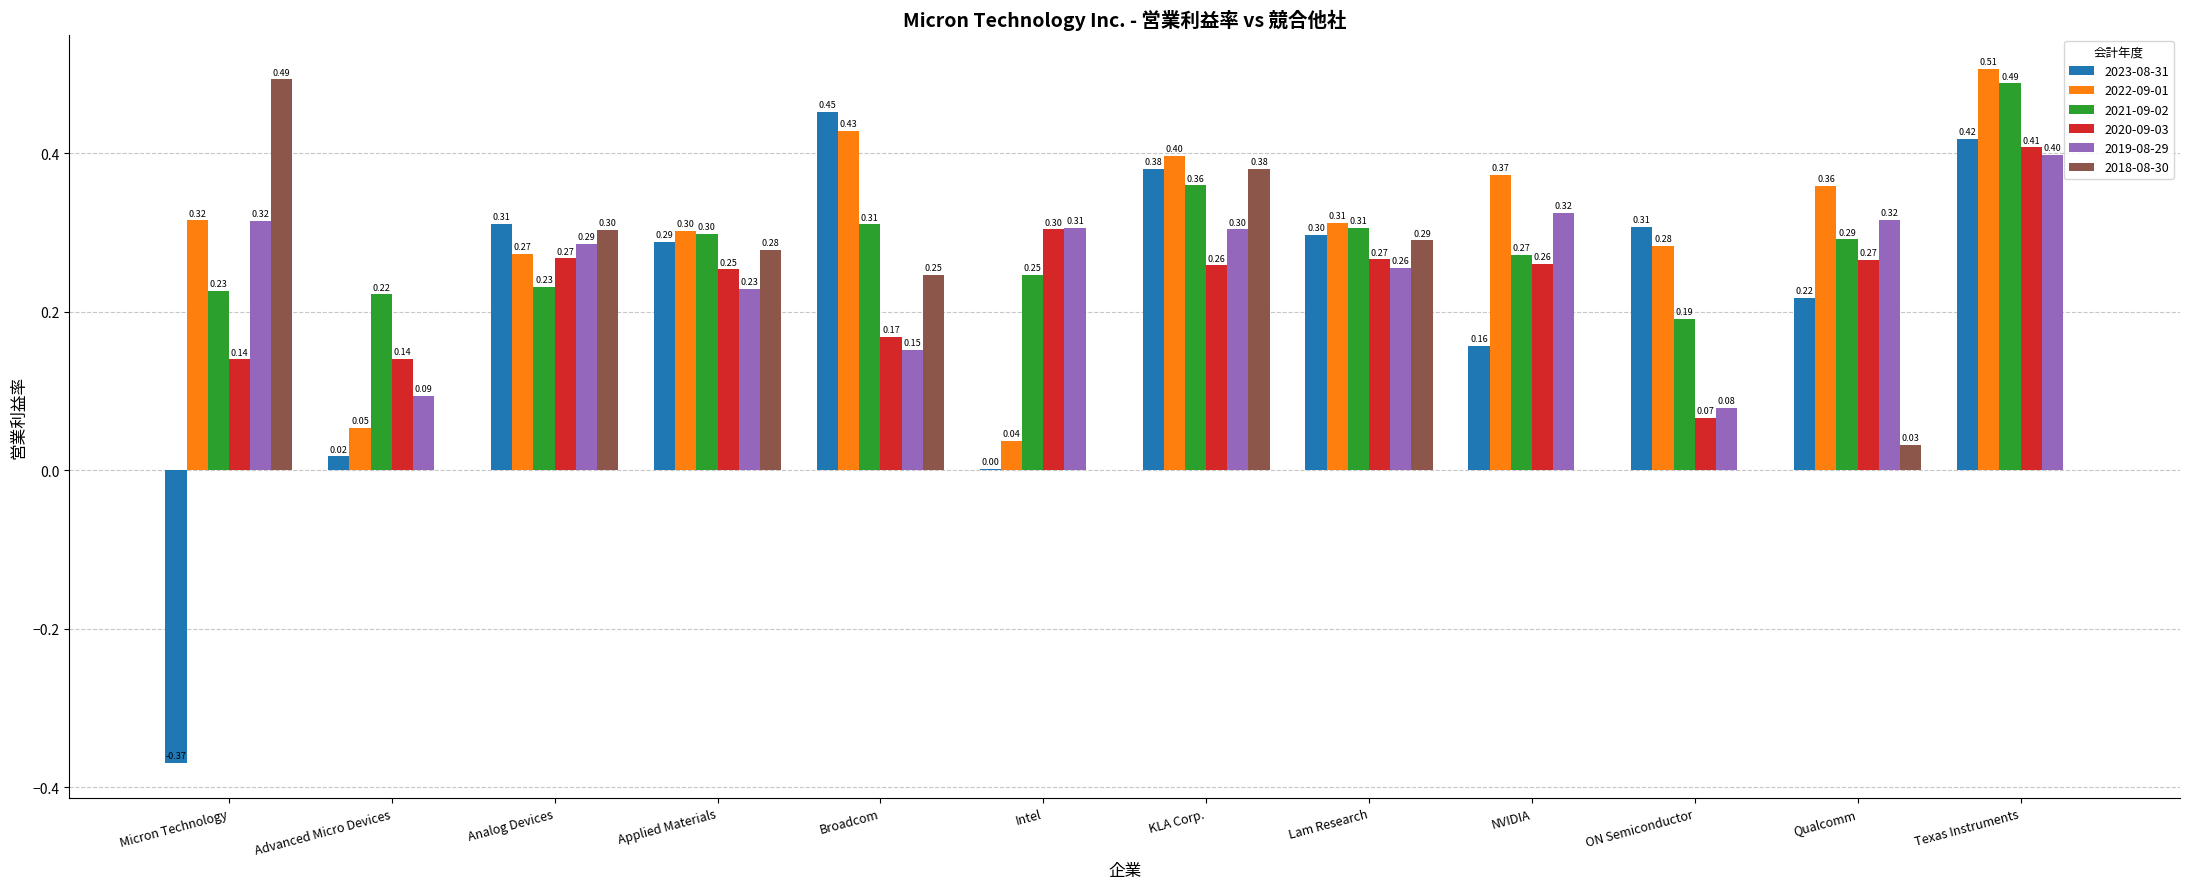

What is the sum of all 2023-08-31 values?

2.5